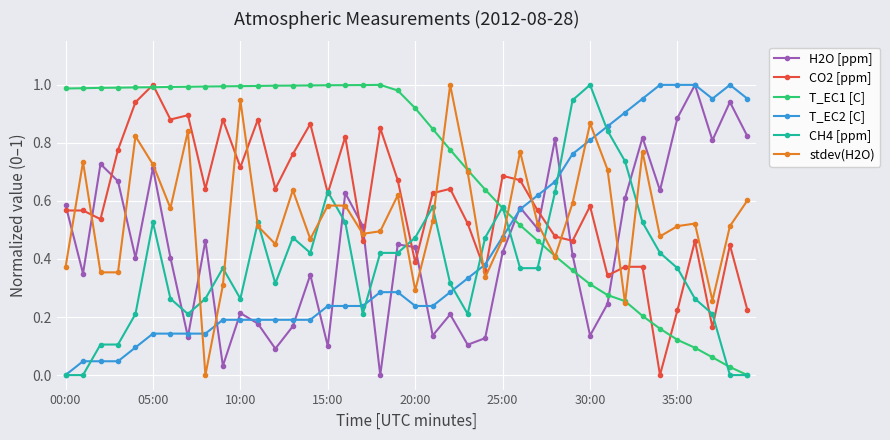

True or false: stdev(H2O) and CO2 [ppm] cross at least once.

True